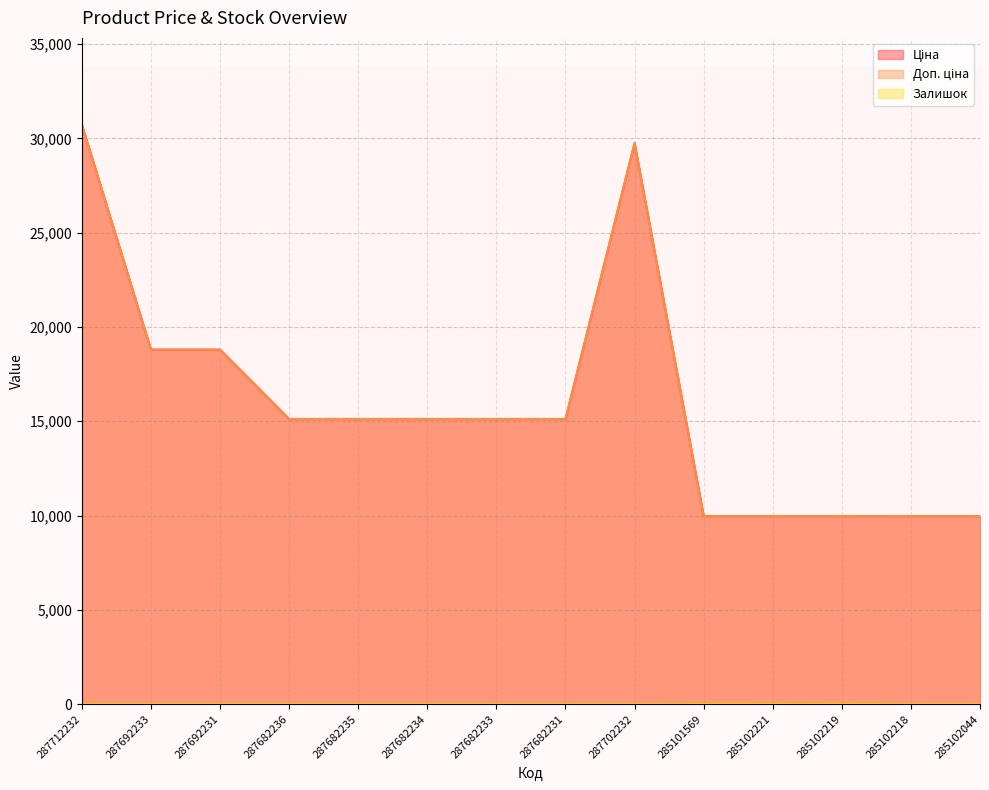

Where is the first local maximum for Залишок?

285102221